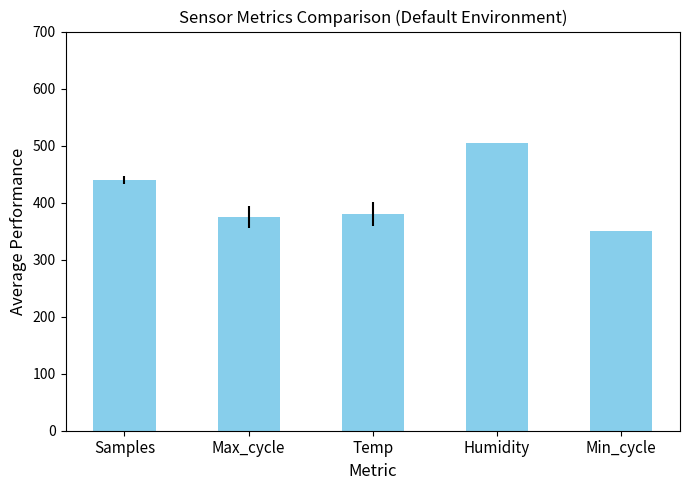

How many bars are there in total?

5